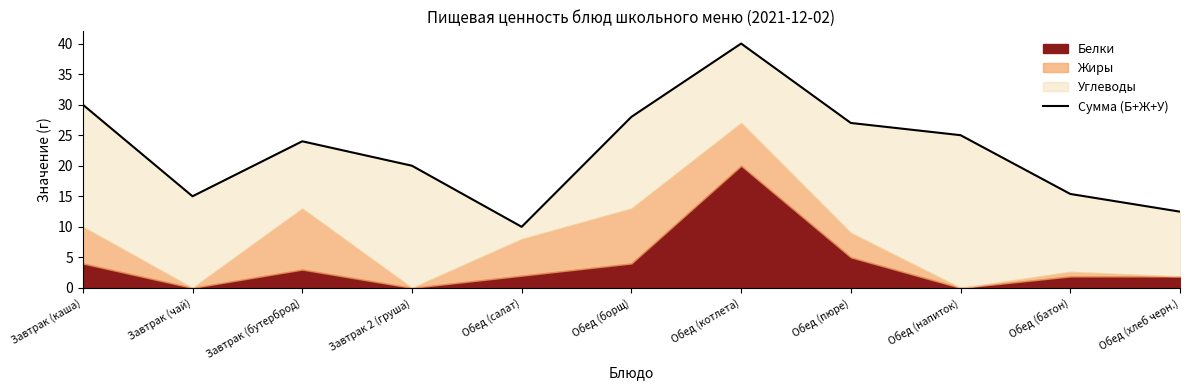

What is the difference between the values at Обед (хлеб черн.) and Завтрак (чай)?

2.5